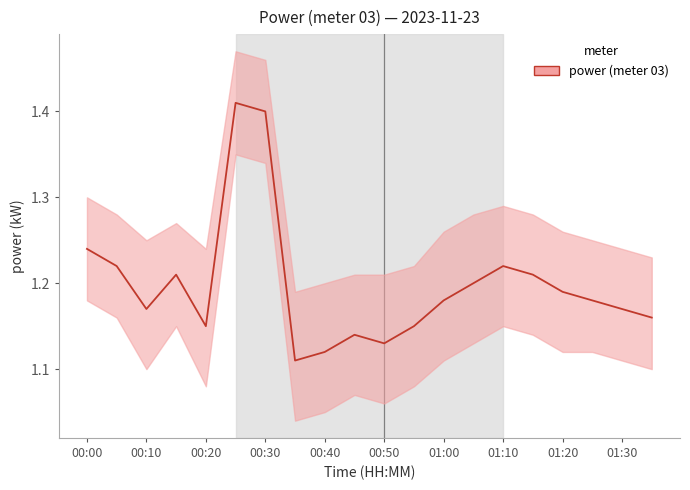

Count the number of categories in the chart.

20